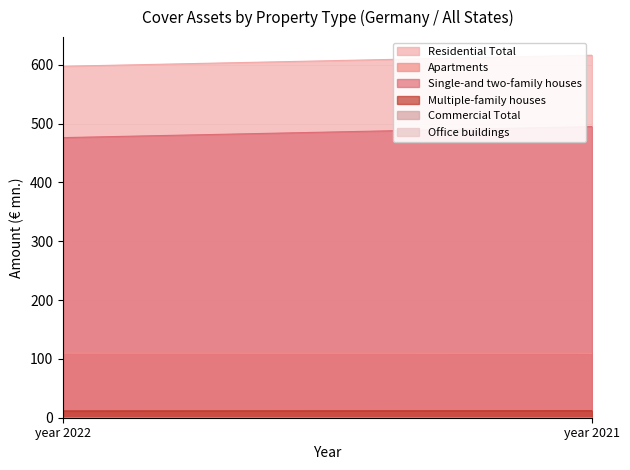

At how many categories does at least one series exceed 158?

2